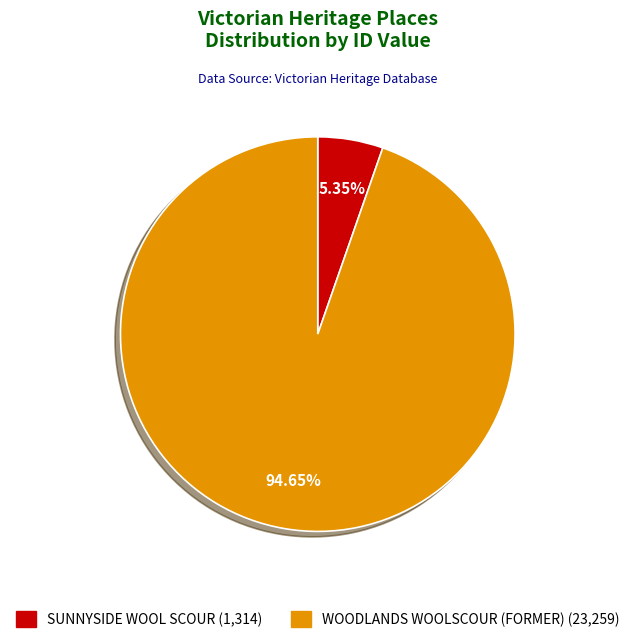

What is the ratio of the value at WOODLANDS WOOLSCOUR (FORMER) to the value at SUNNYSIDE WOOL SCOUR?

17.7